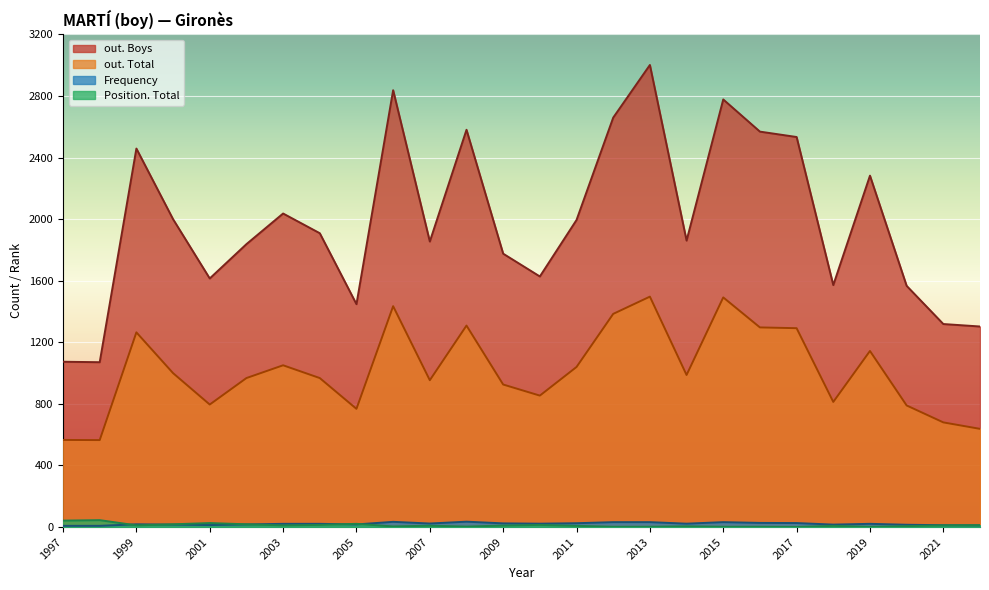

What are all the series names shown in the legend?

out. Boys, out. Total, Frequency, Position. Total